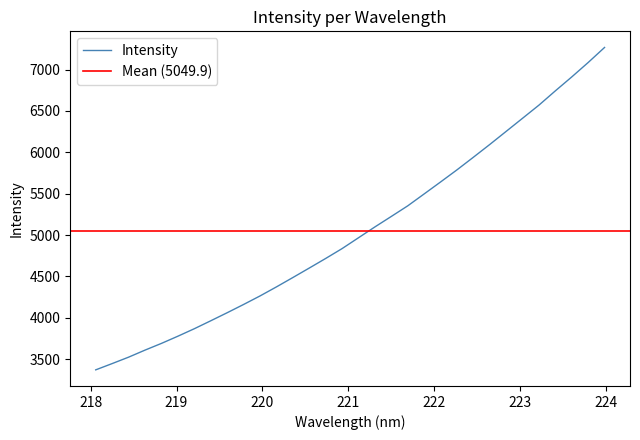

Count the number of data series in this chart.

1